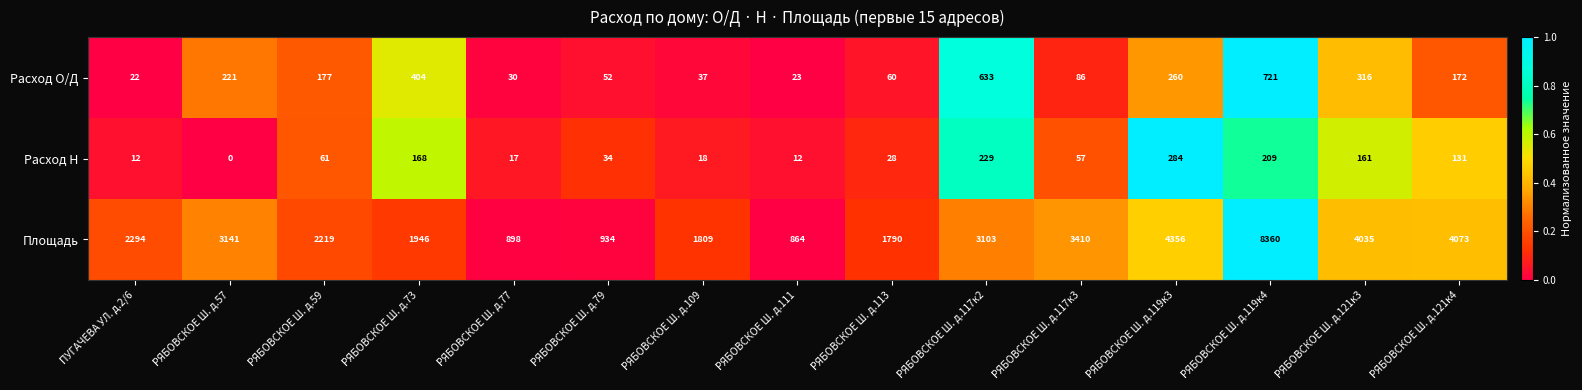

What is the difference between the Расход Н values at РЯБОВСКОЕ Ш. д.117к2 and РЯБОВСКОЕ Ш. д.113?

201